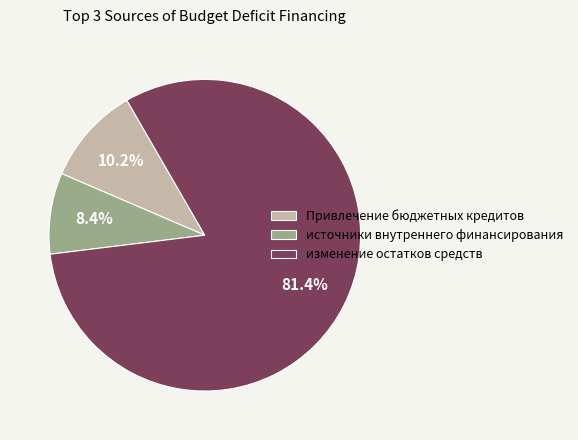

Count the number of slices in the pie.

3